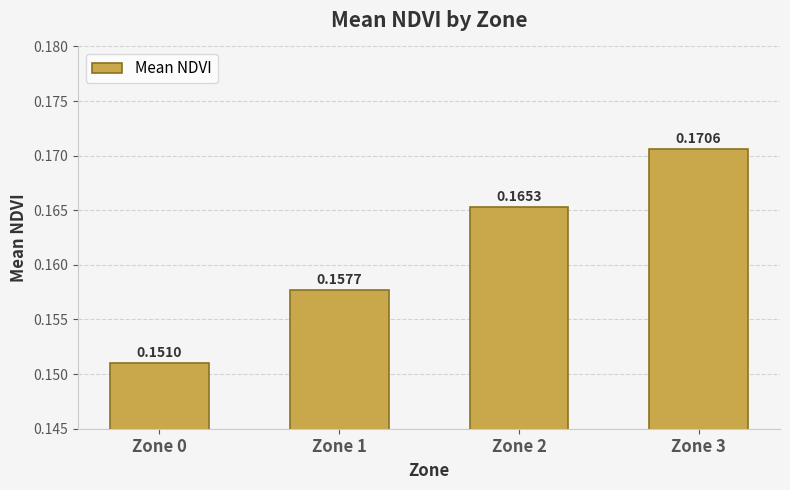

Between Zone 2 and Zone 0, which is larger?

Zone 2